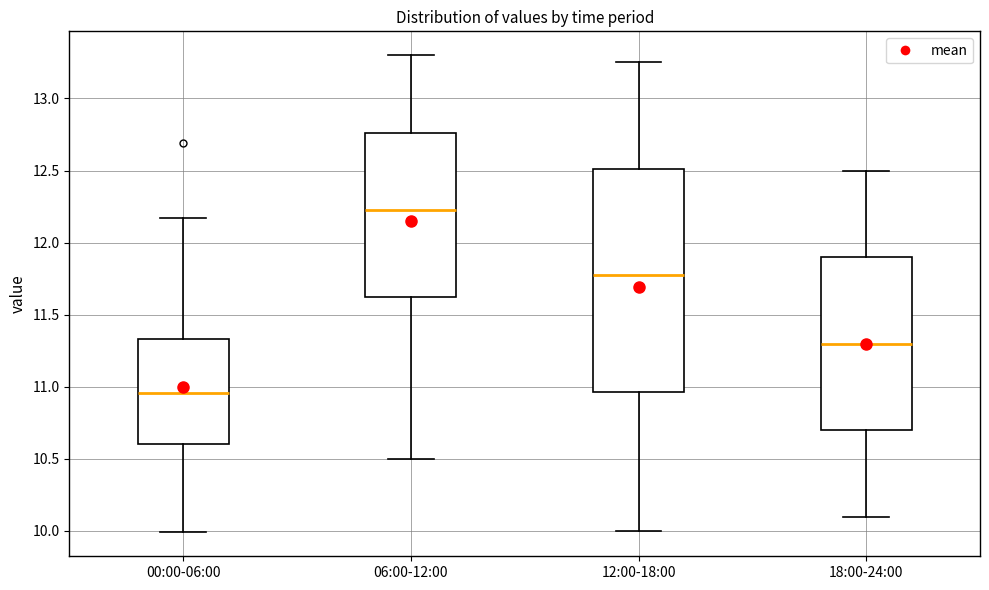

Which box has the lowest median line?

00:00-06:00